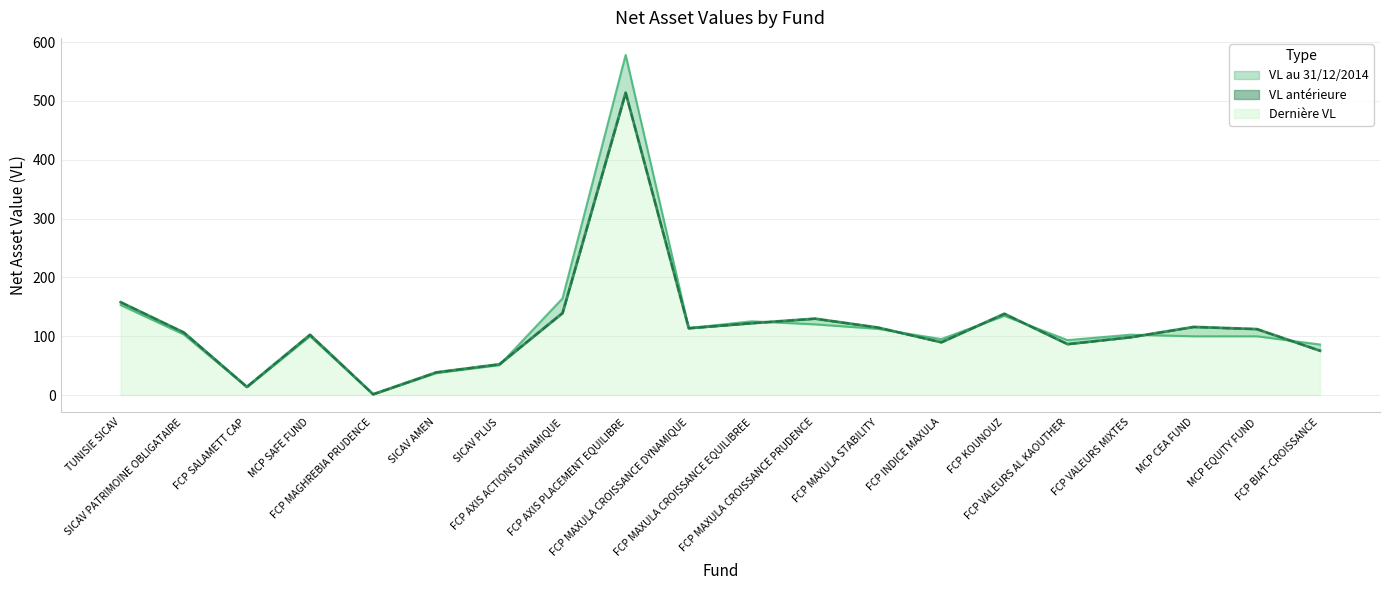

At which label is VL antérieure closest to 257?

TUNISIE SICAV